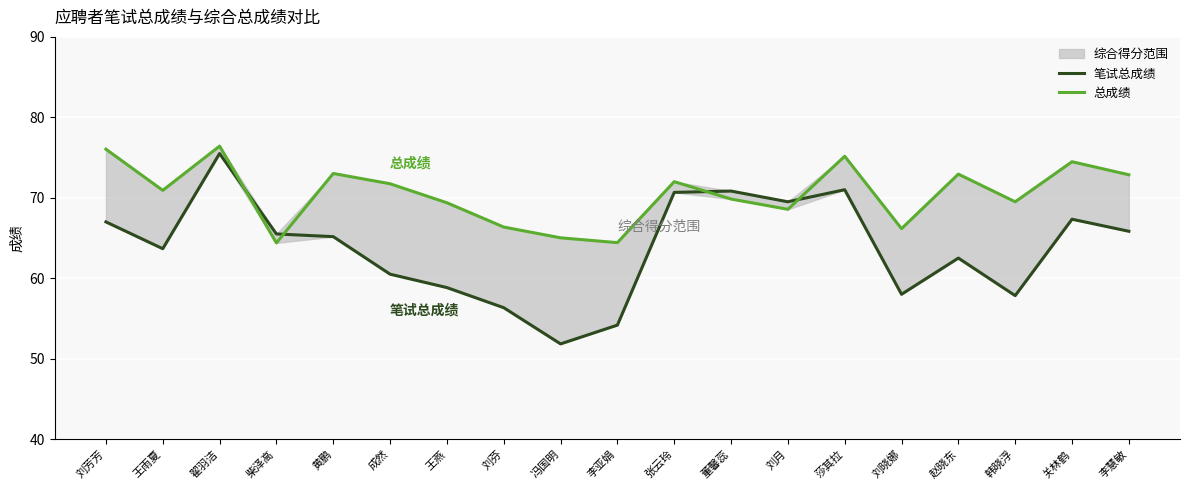

Where is the first local maximum for 笔试总成绩?

翟羽洁